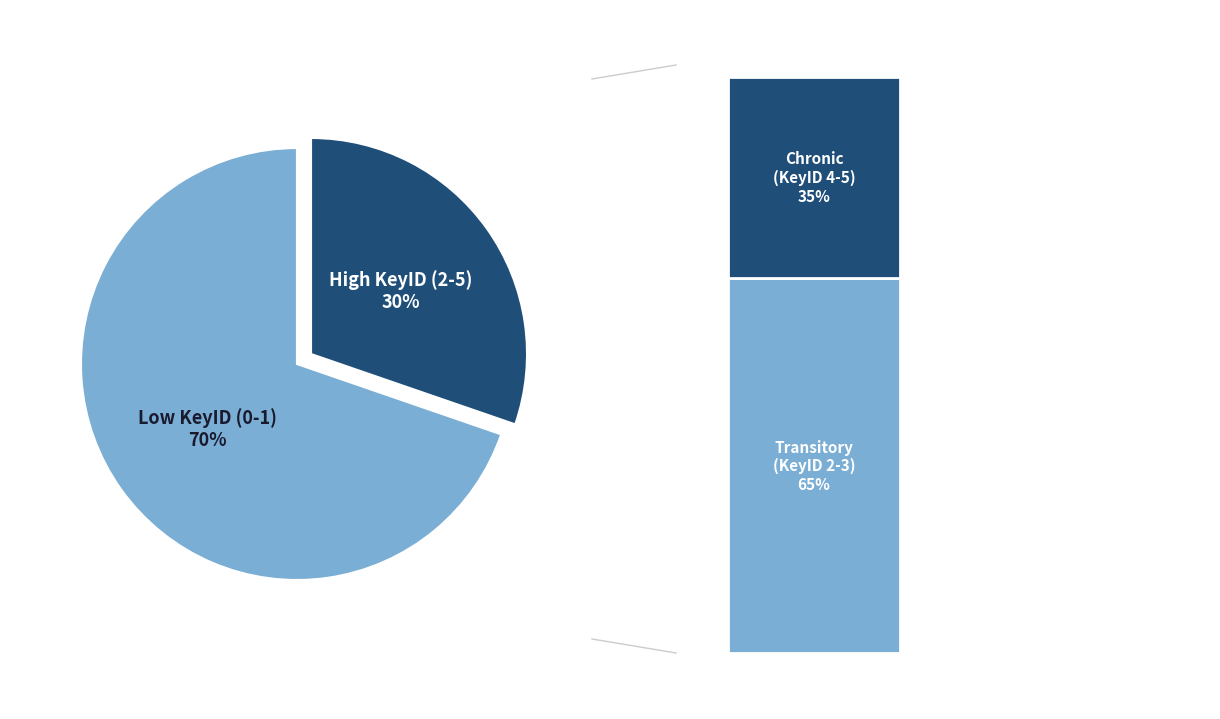

To the nearest percent, what percentage of the pie is KeyID 0?

21%